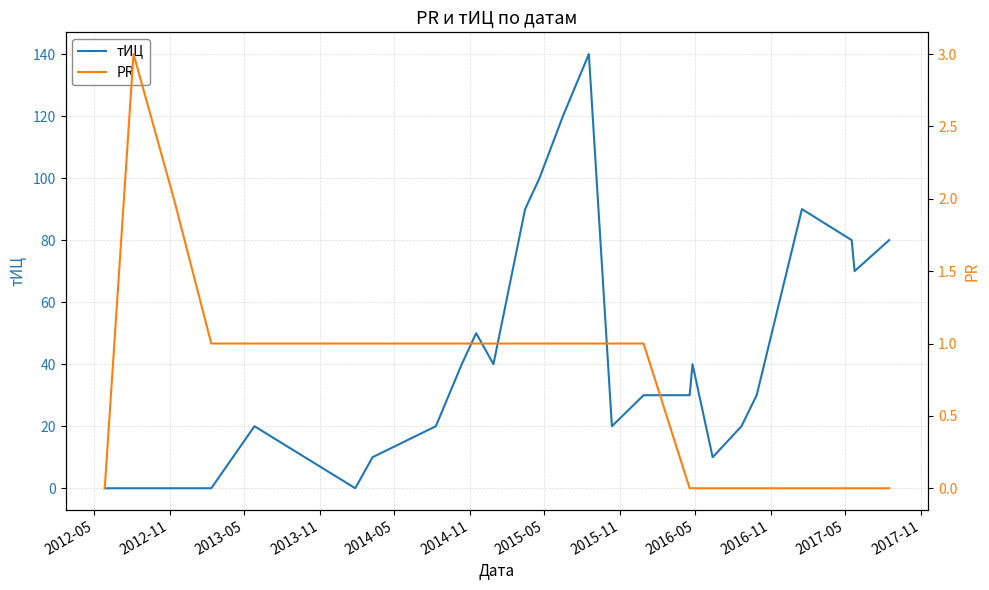

True or false: PR has more than 0 points higher than both neighbors.

True